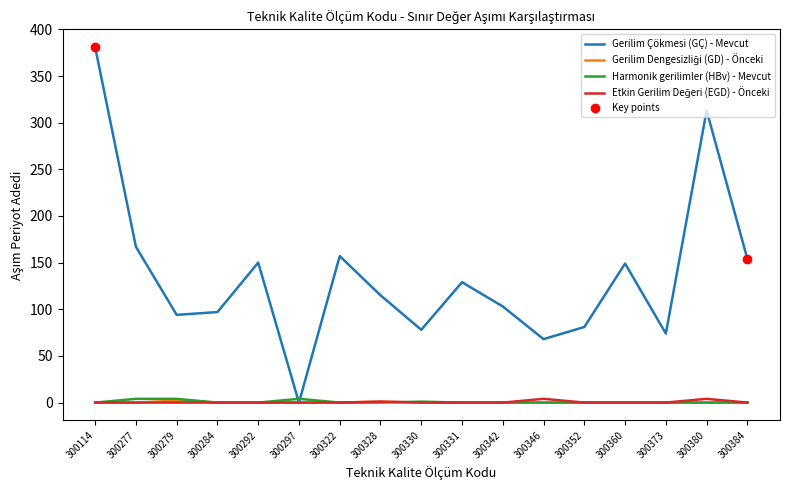

What is the difference between the second highest and second lowest values in the Harmonik gerilimler (HBv) - Mevcut series?

4